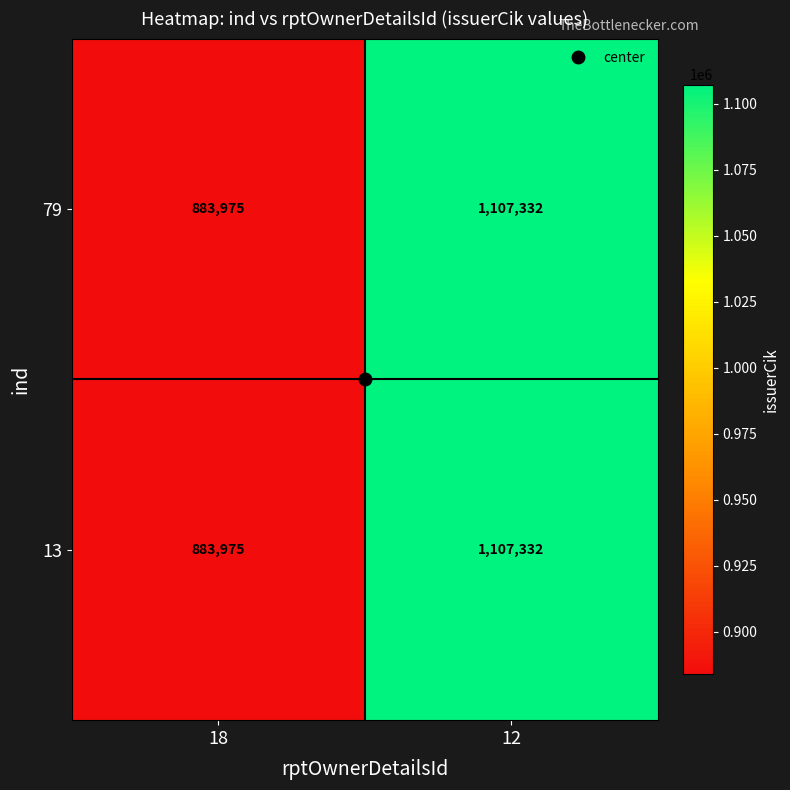

Read the 13 value at 12, to the nearest 50.

1107350